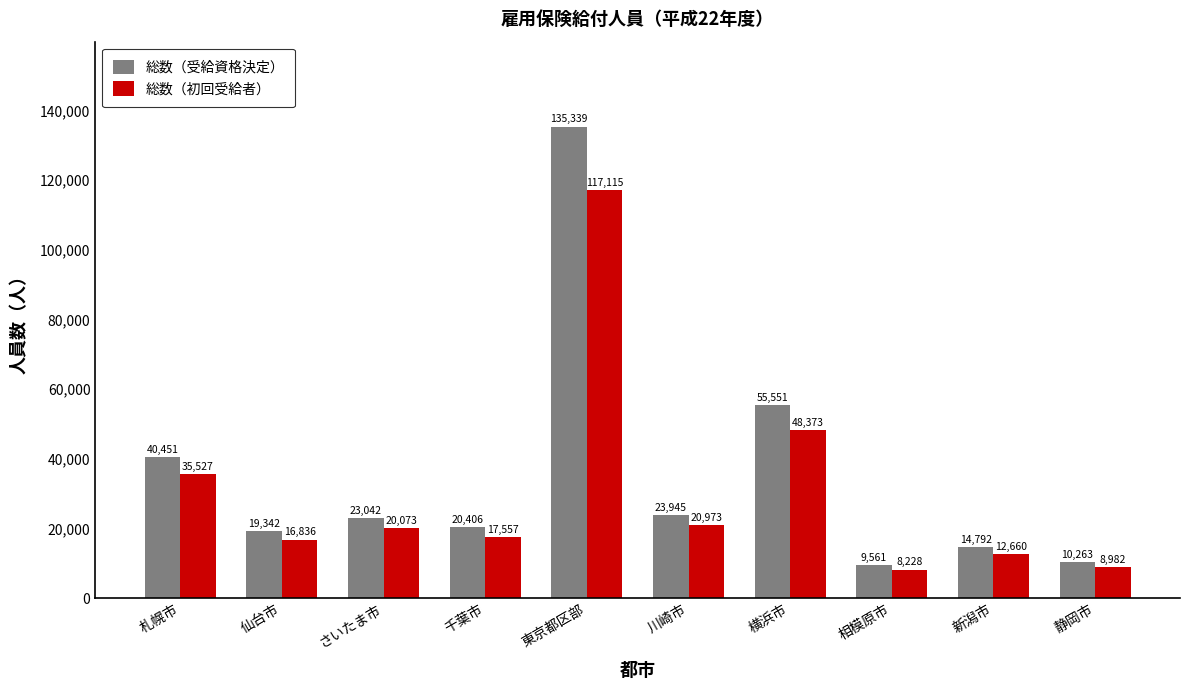

How many groups of bars are there?

10